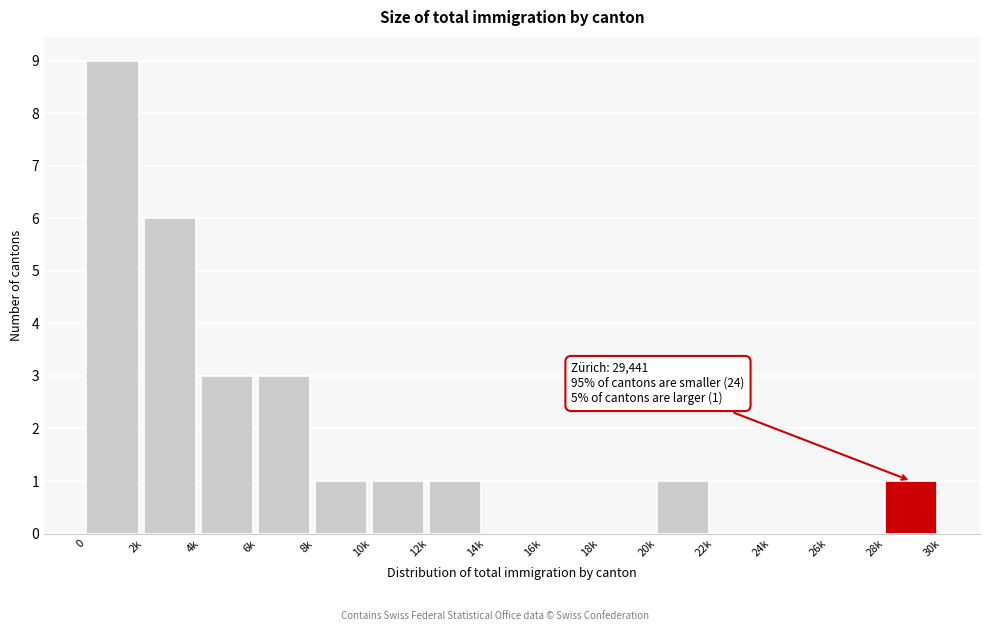

Reading left to right, list all the values displayed in this chart.

0=9	2k=6	4k=3	6k=3	8k=1	10k=1	12k=1	14k=0	16k=0	18k=0	20k=1	22k=0	24k=0	26k=0	28k=1